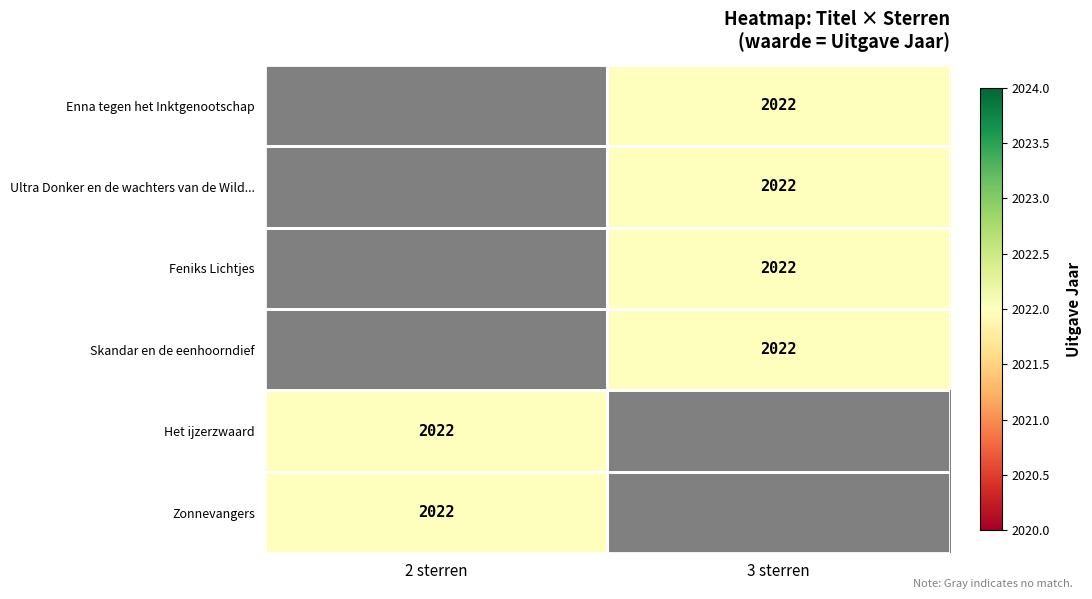

Which has a higher value, 3 sterren or 2 sterren?

3 sterren